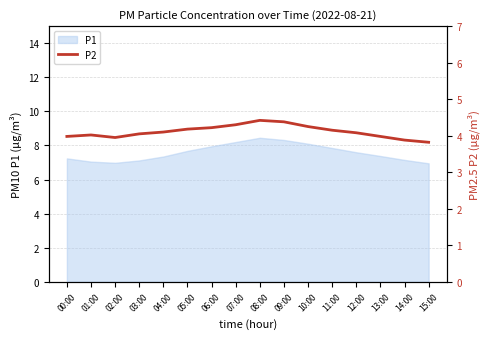

Which label corresponds to the largest value in the chart?

08:00